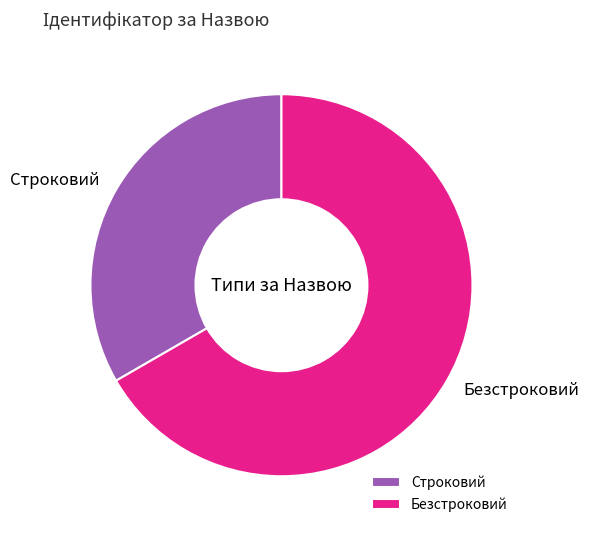

What is the smallest slice in the pie chart?

Строковий